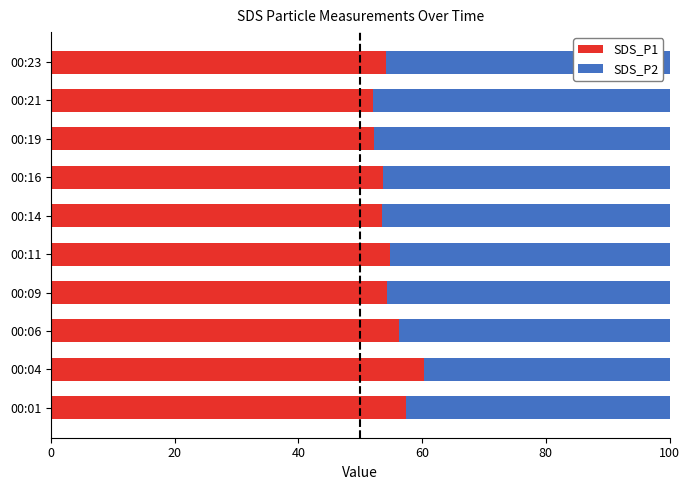

The SDS_P1 series shows 31.4 at 00:21. True or false?

False